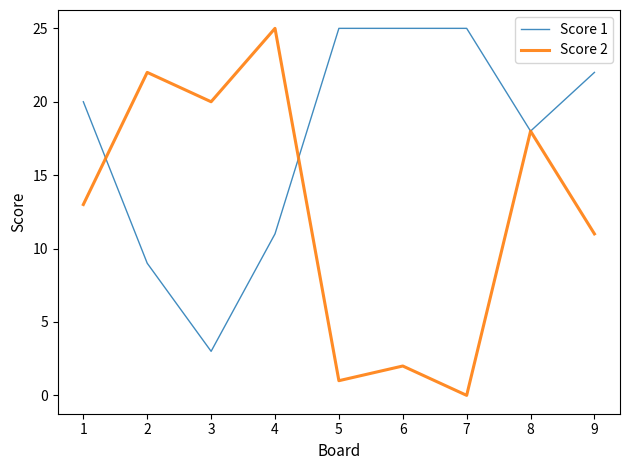

Where do Score 2 and Score 1 first cross each other?

1 and 2